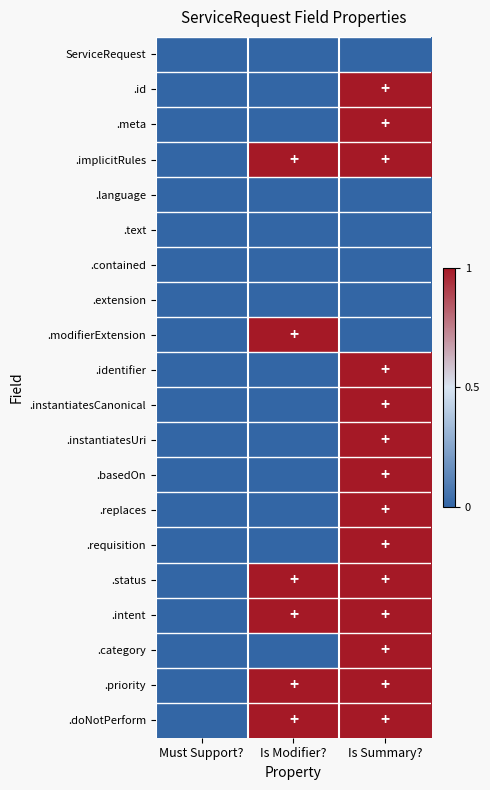

Which has a higher value, Is Summary? or Must Support??

Is Summary?